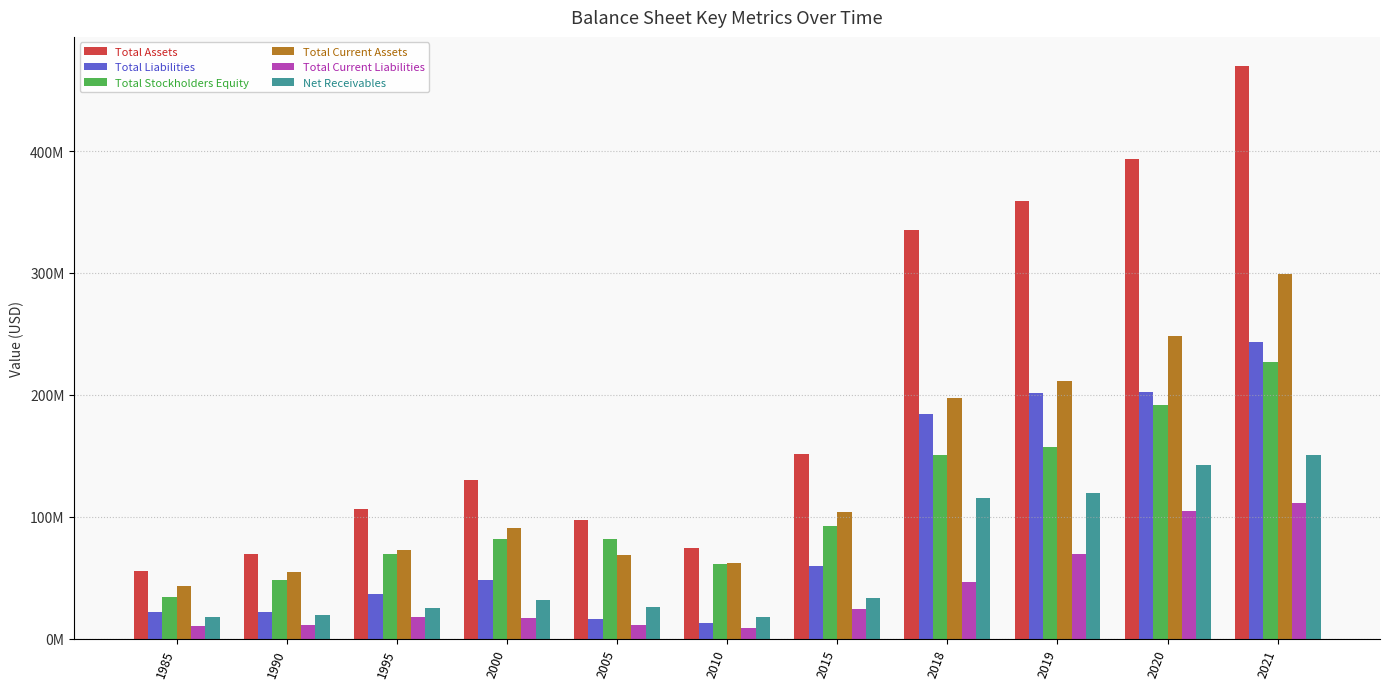

What are all the series names shown in the legend?

Total Assets, Total Liabilities, Total Stockholders Equity, Total Current Assets, Total Current Liabilities, Net Receivables